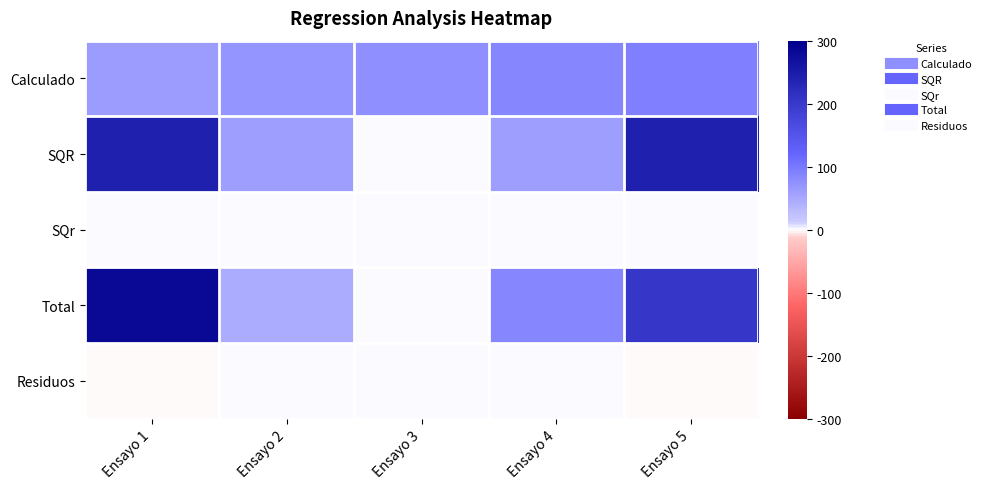

What is the total value across all series at Ensayo 1?

587.0